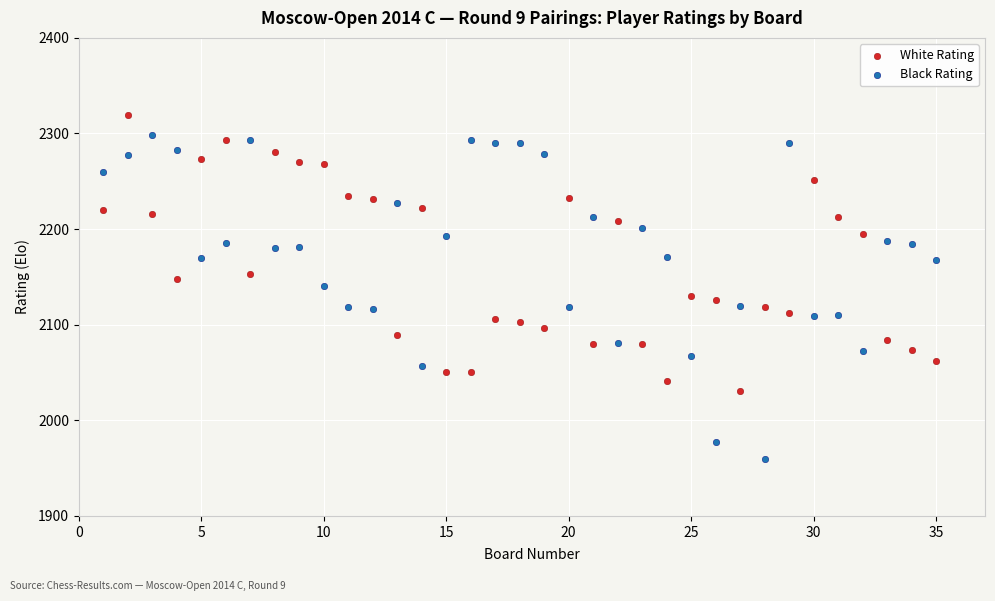

Which series has the largest Y range (max minus min)?

Black Rating